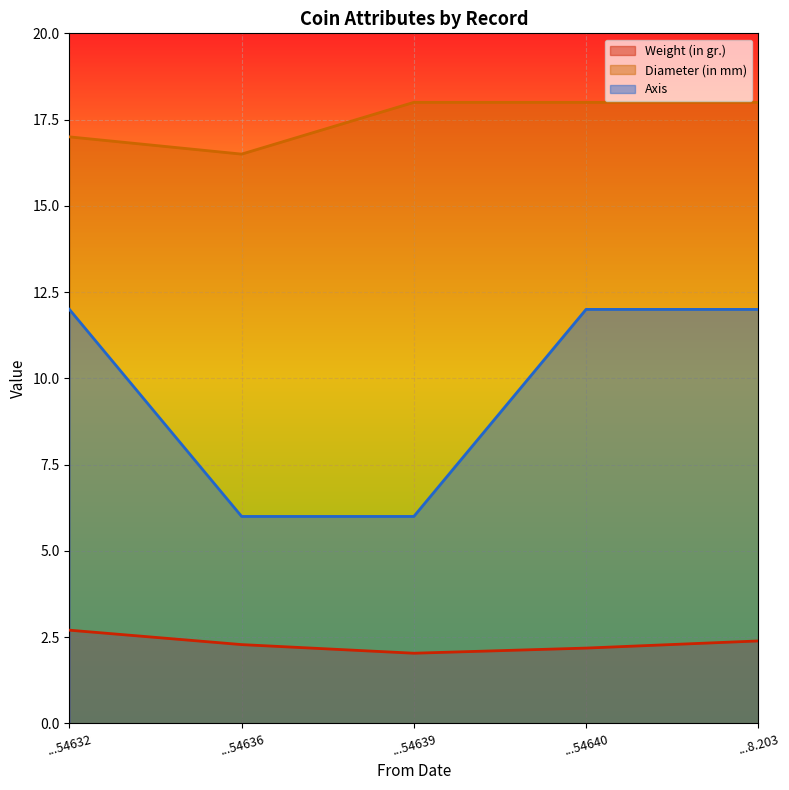

What is the sum of all Weight (in gr.) values?

11.6